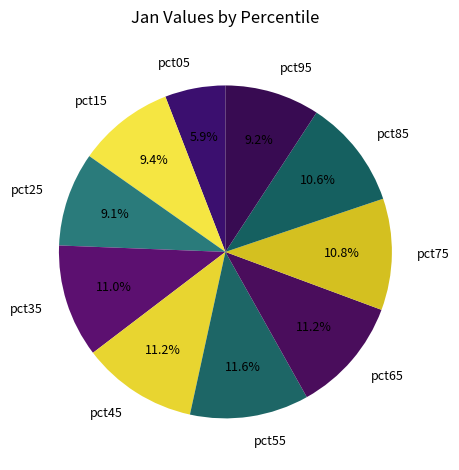

Which category has the smallest portion of the pie?

pct05